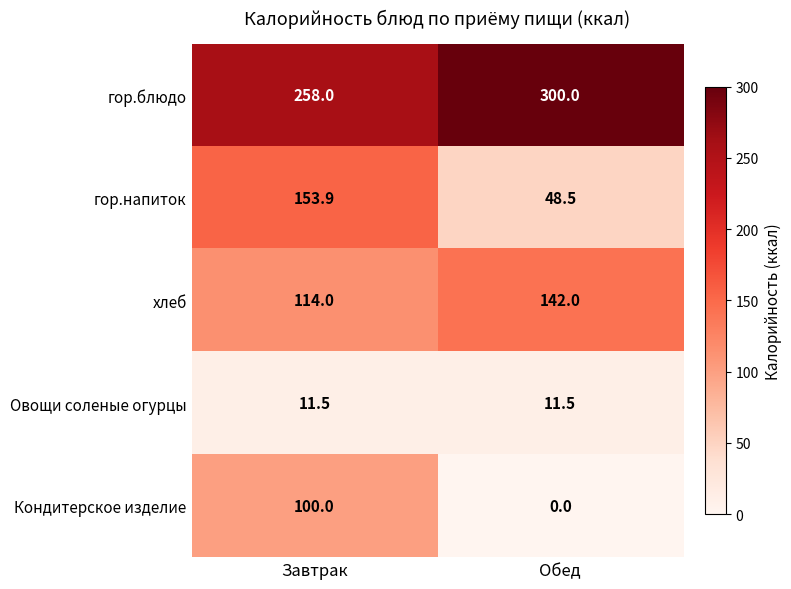

Where is гор.блюдо nearest to the value 279?

Завтрак